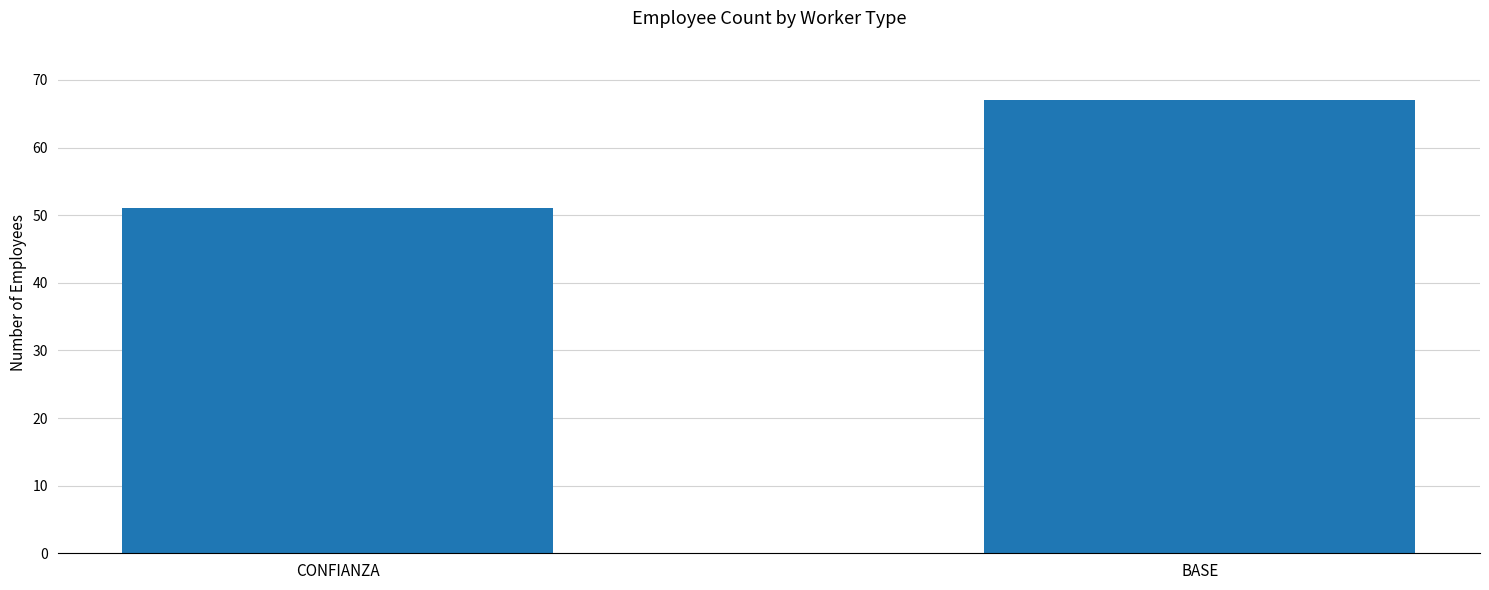

What is the average value?

59